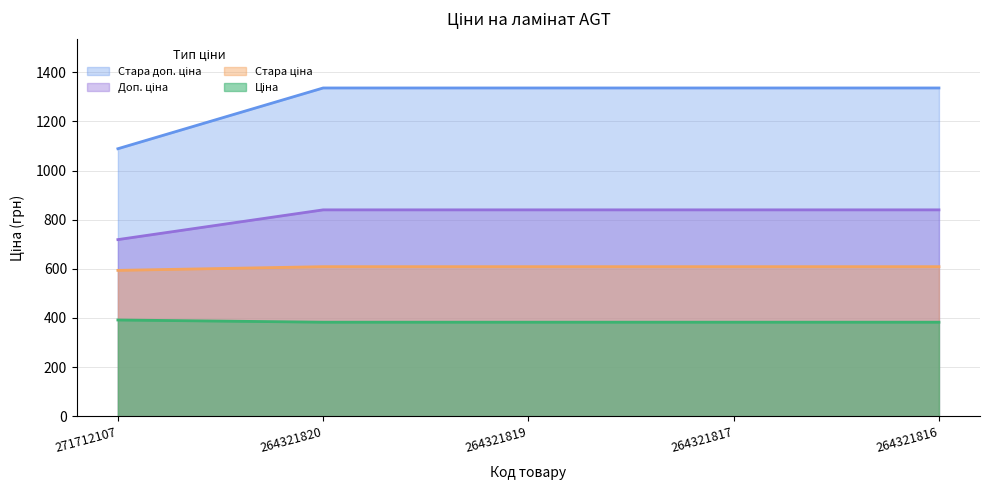

True or false: Доп. ціна and Стара ціна cross at least once.

False